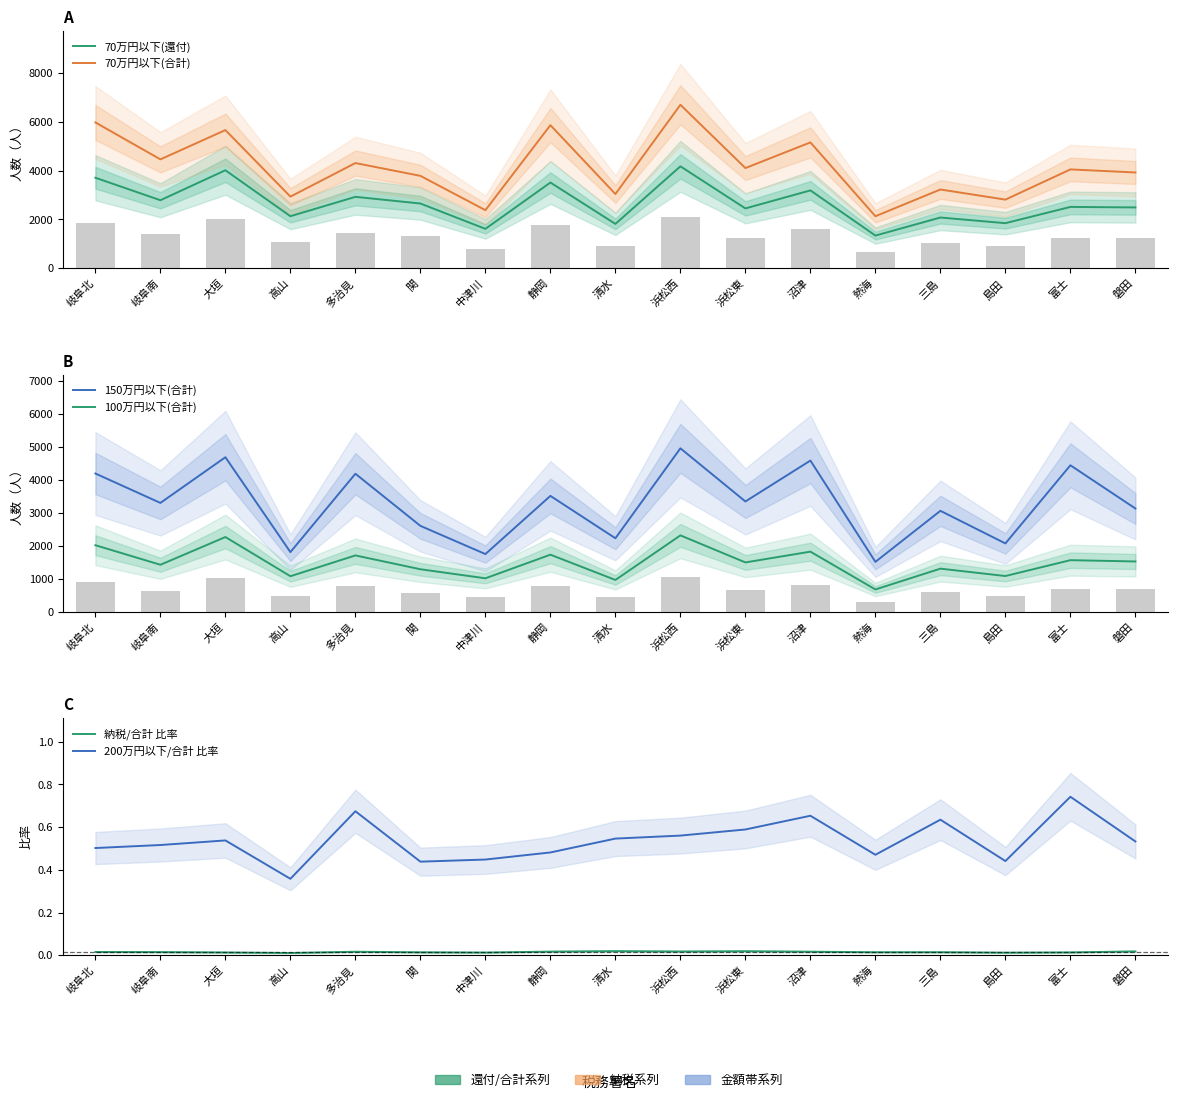

What is the difference between the 200万円以下/合計 比率 values at 浜松東 and 富士?

0.2